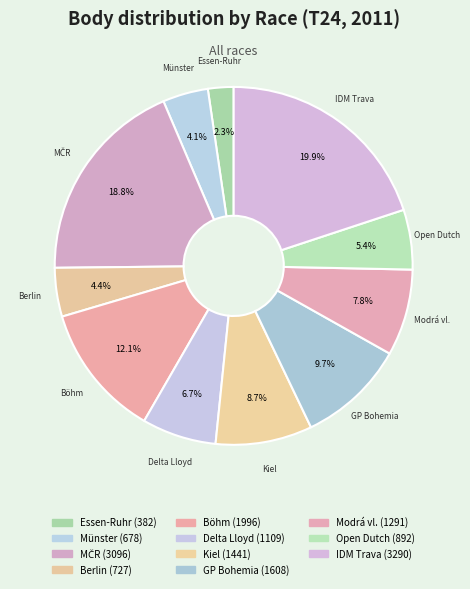

How many slices are in this pie chart?

11